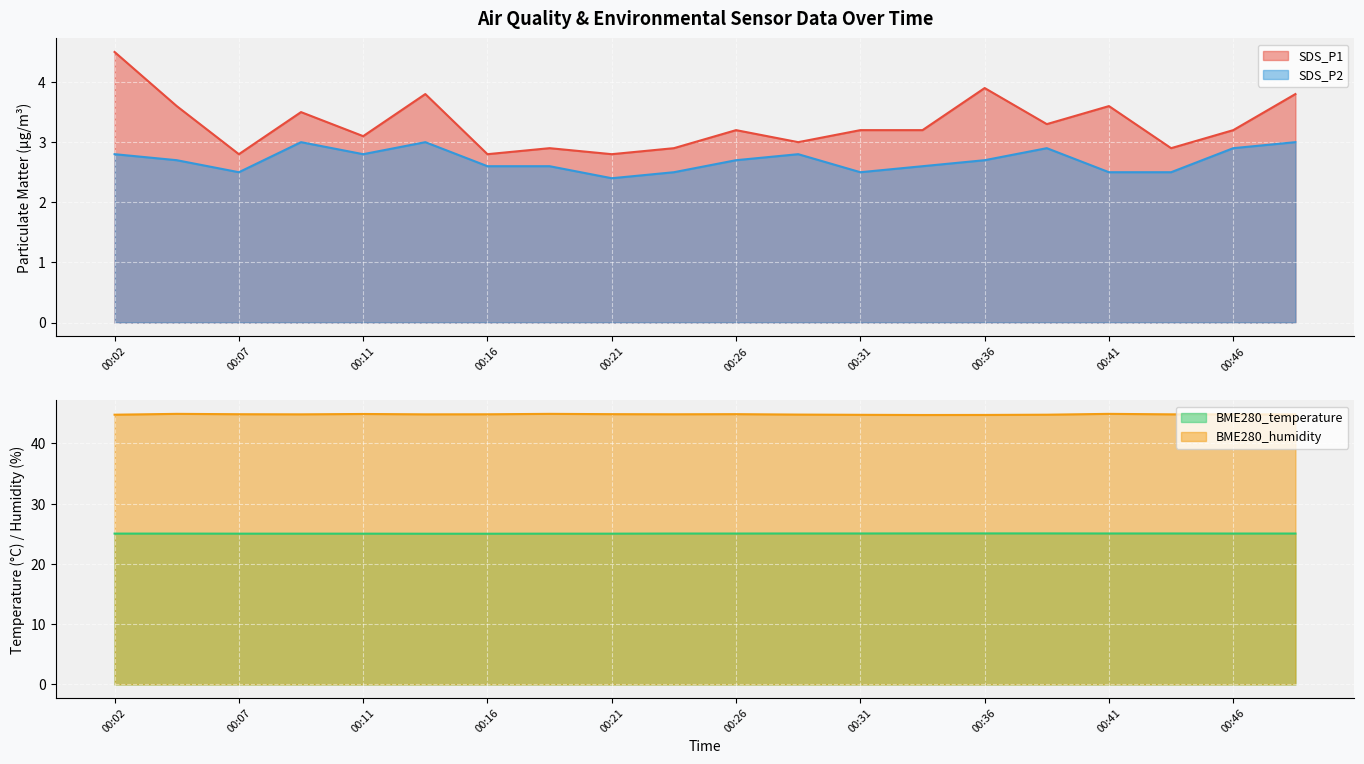

What is the value of the BME280_humidity point at the 6th from the left?

44.8